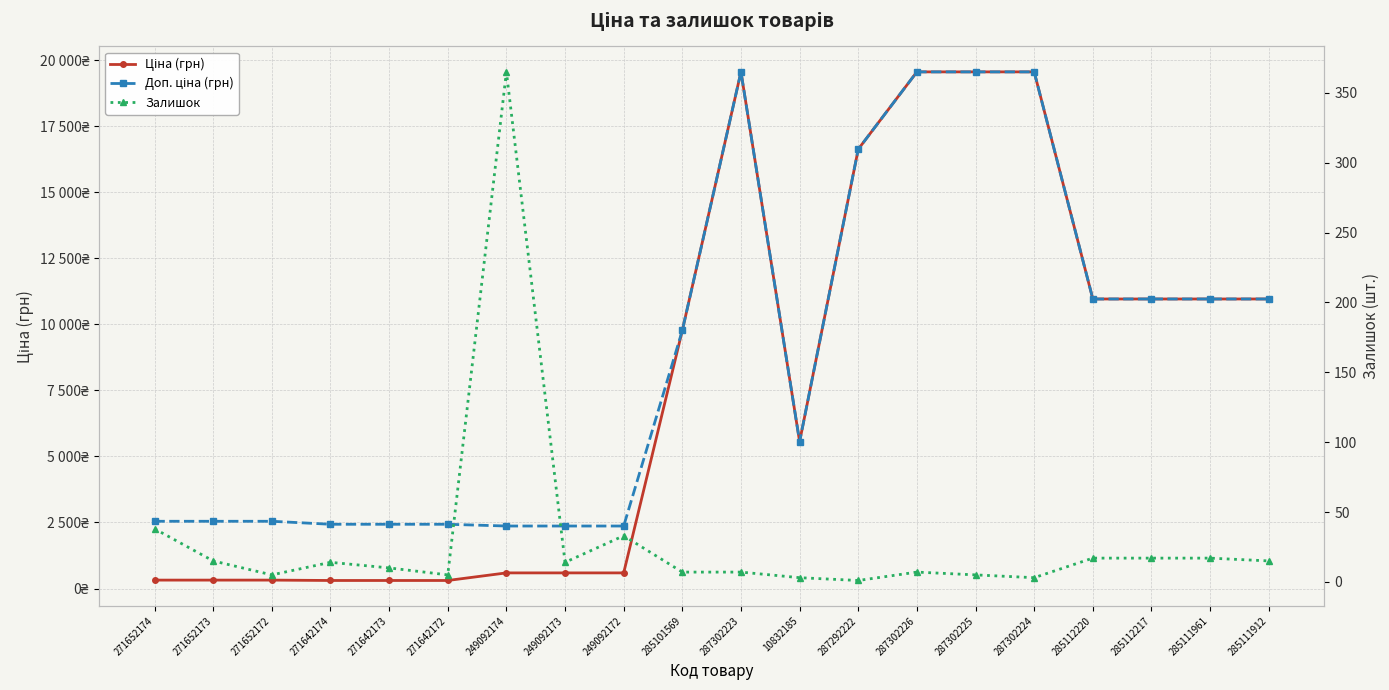

Is the value of Доп. ціна (грн) at 287302224 greater than the value of Ціна (грн) at 287302223?

No